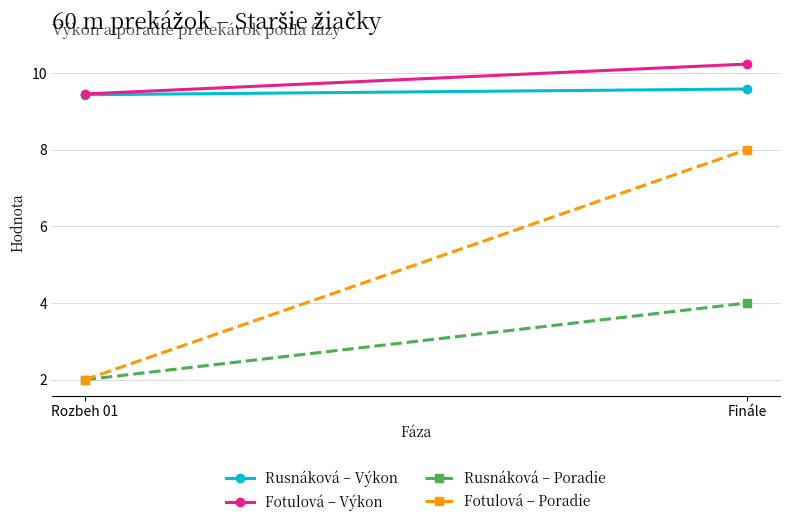

Where is Fotulová – Poradie nearest to the value 5?

Rozbeh 01